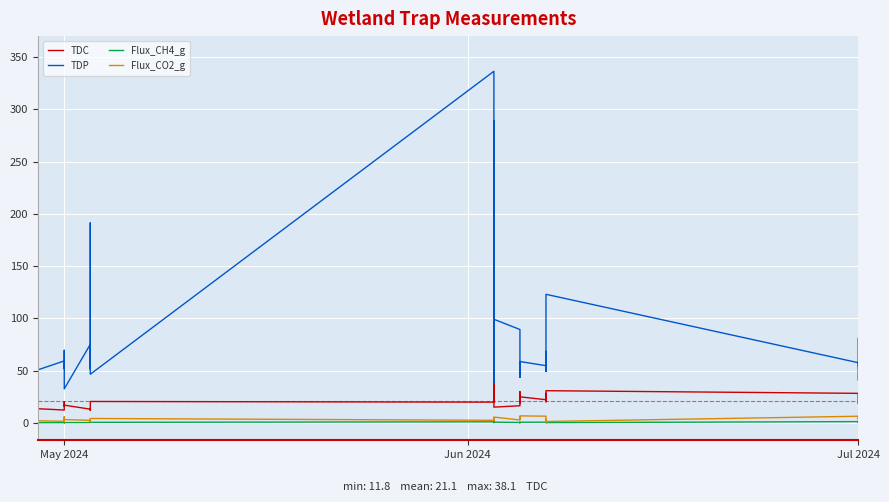

What are all the series names shown in the legend?

TDC, TDP, Flux_CH4_g, Flux_CO2_g